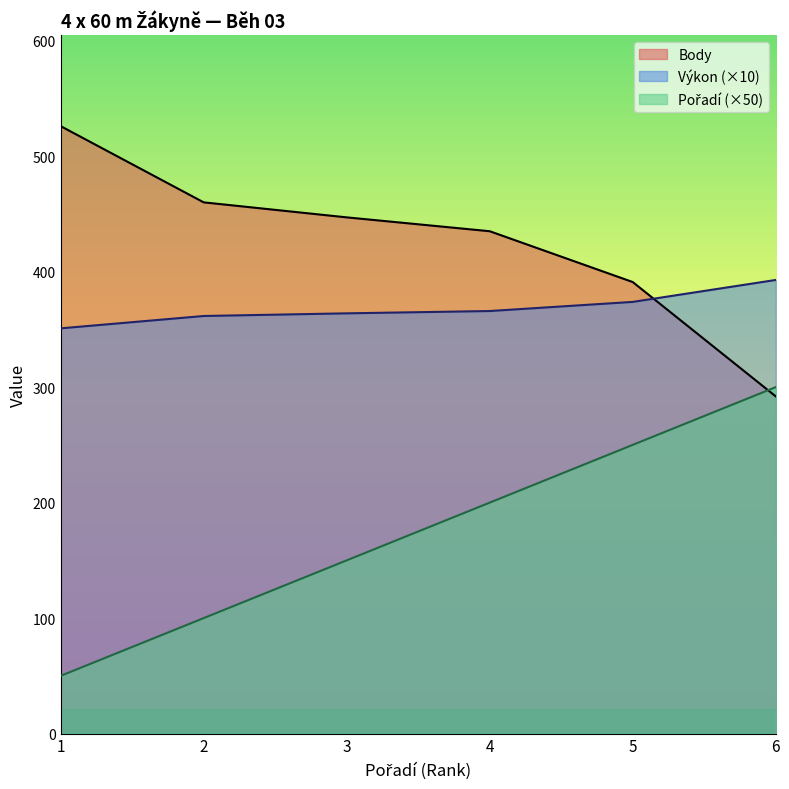

What is the difference between the highest and lowest values at 1?

476.0